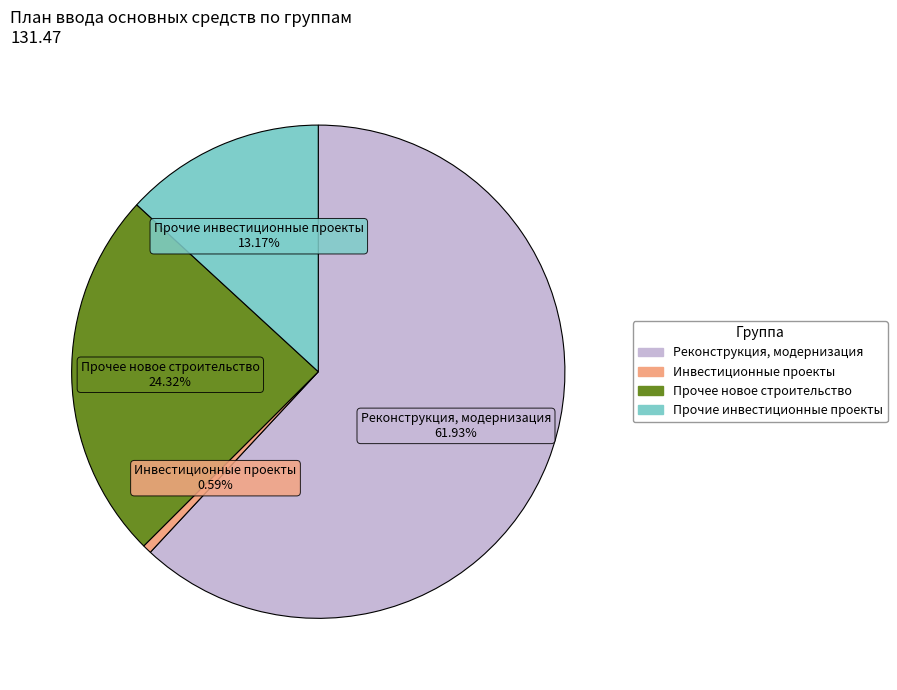

Count the number of slices in the pie.

4